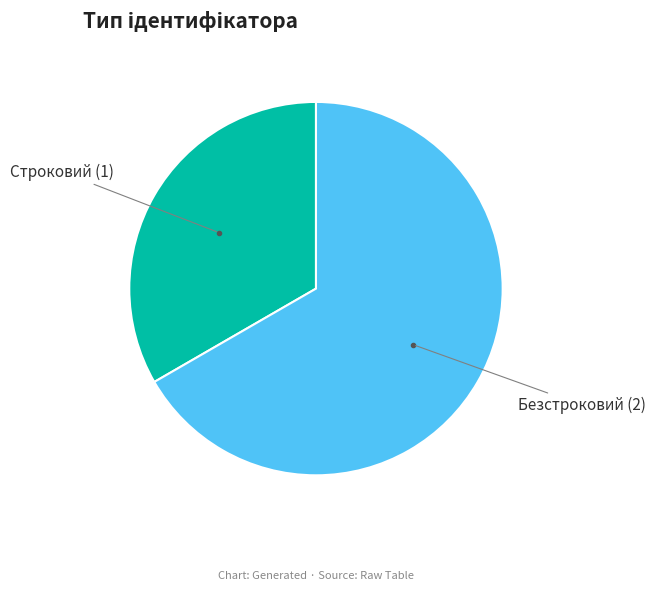

Between Безстроковий and Строковий, which is larger?

Безстроковий